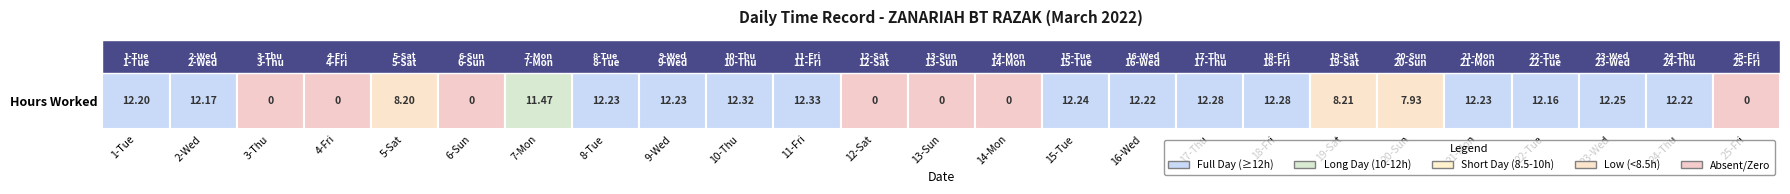

Reading left to right, extract all data points from this chart.

12.2	12.2	0.0	0.0	8.2	0.0	11.5	12.2	12.2	12.3	12.3	0.0	0.0	0.0	12.2	12.2	12.3	12.3	8.2	7.9	12.2	12.2	12.2	12.2	0.0